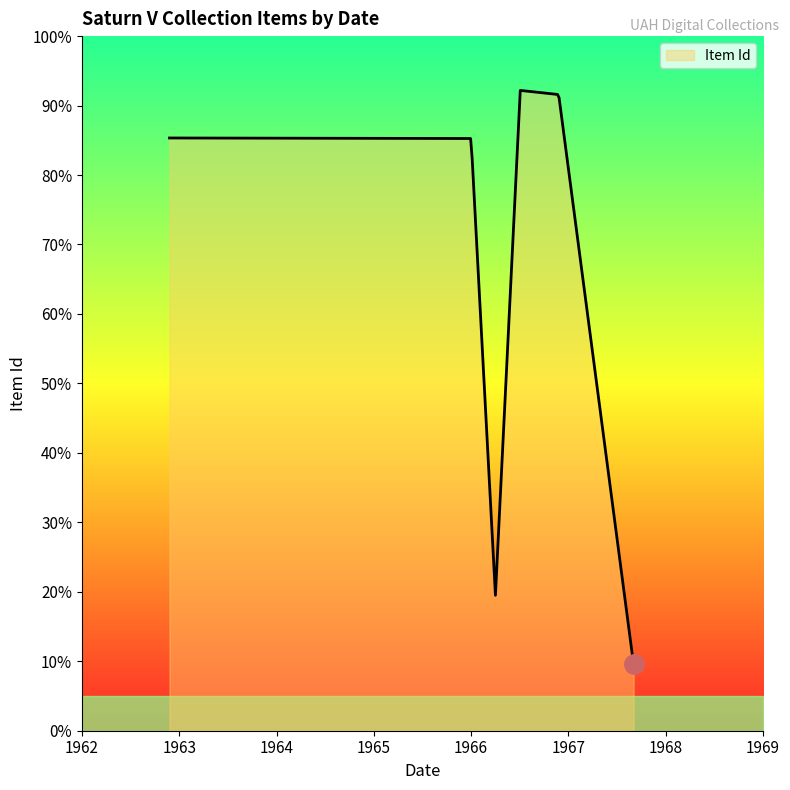

What is the sum of all values?

67948